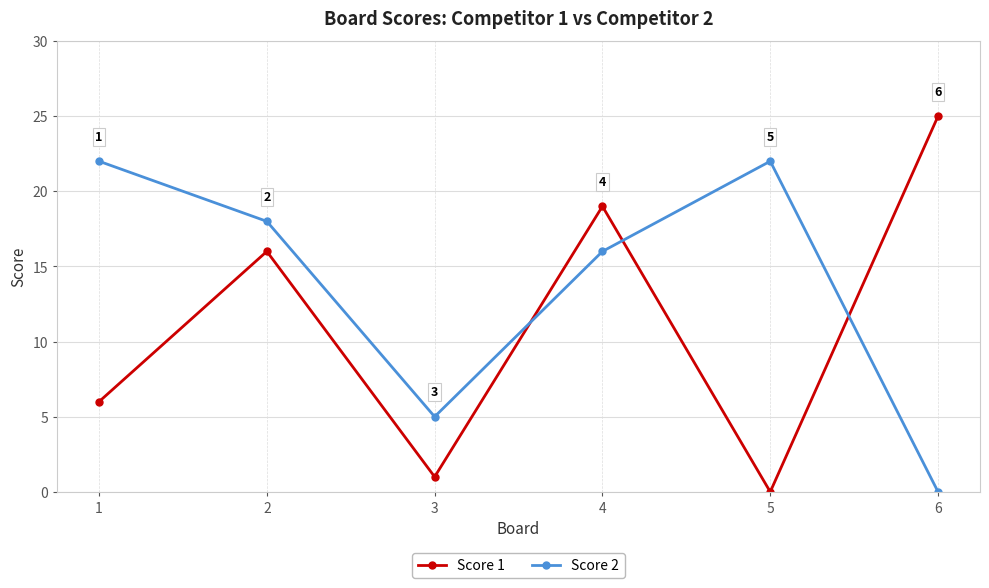

At which category does Score 2 reach its first local valley?

3